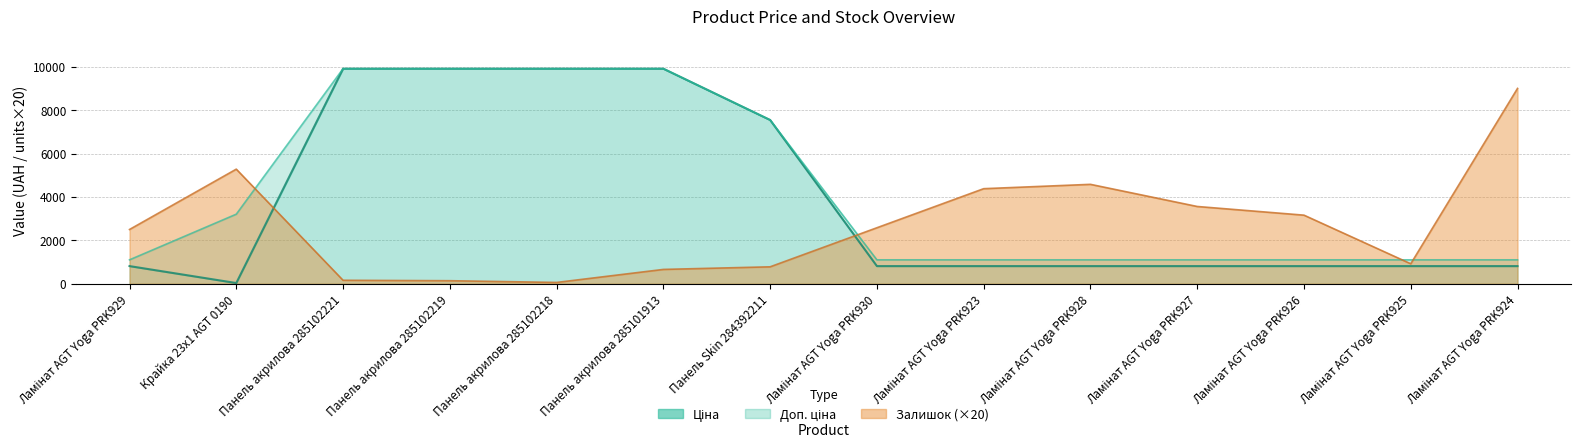

Which series has the largest total across all categories?

Доп. ціна